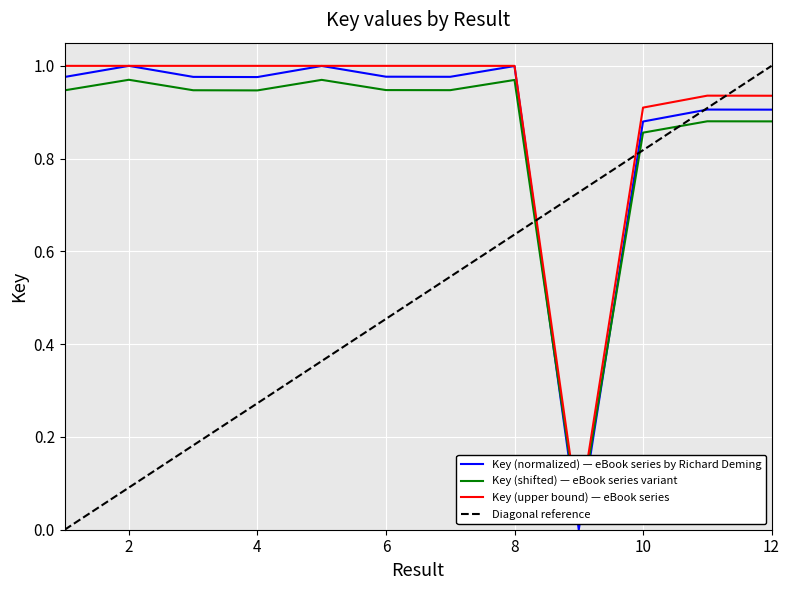

What is the difference between the values at 6 and 10?

0.1